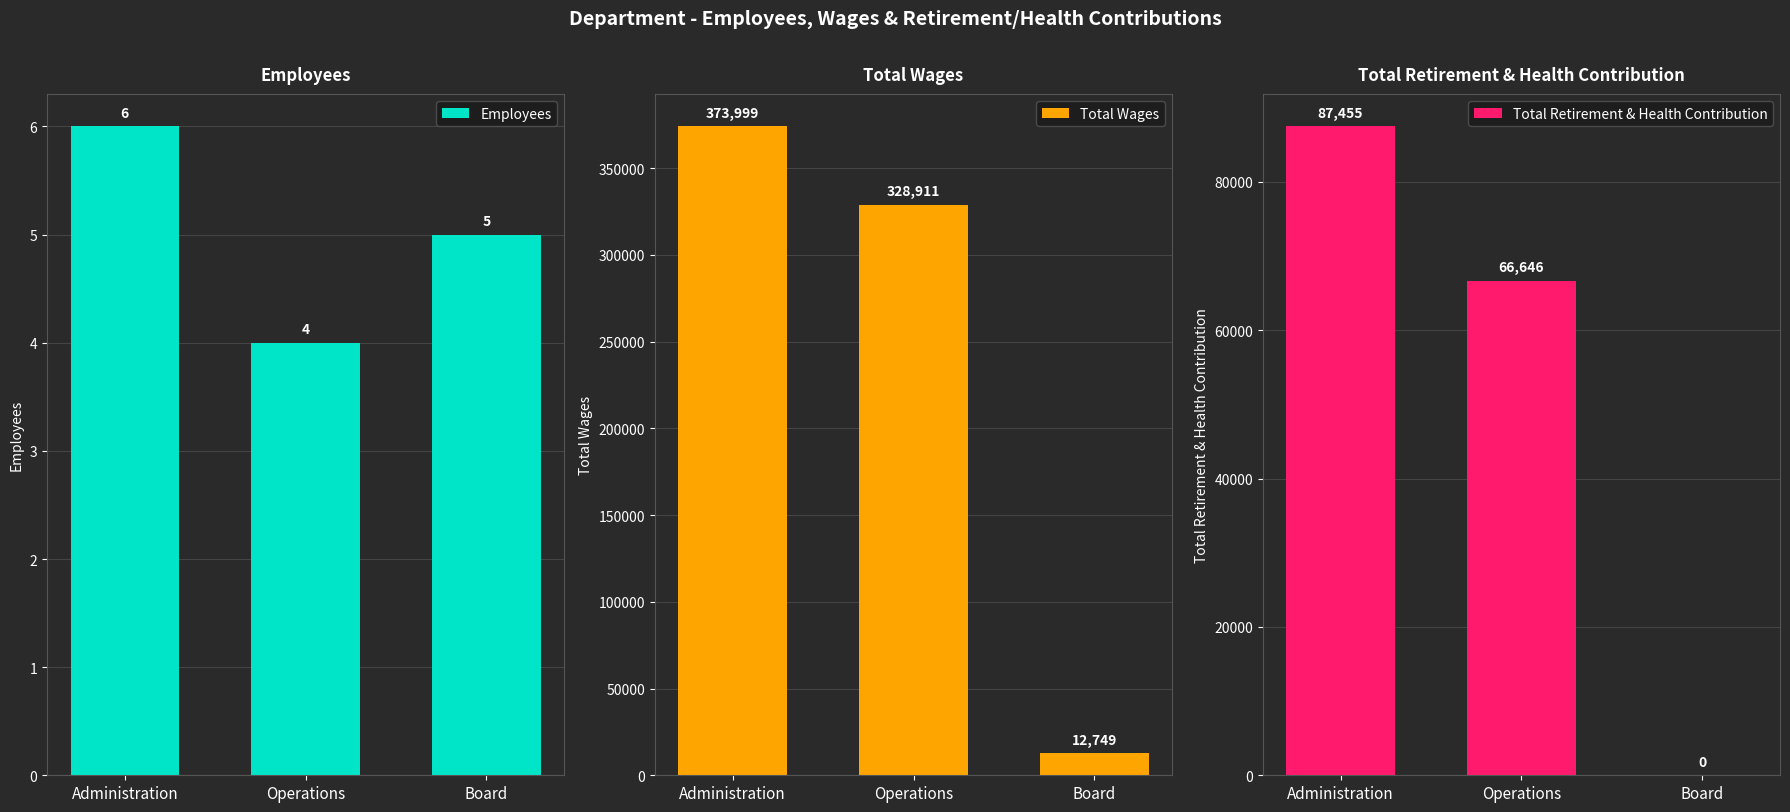

Rank the categories by Total Wages value from highest to lowest.

Administration, Operations, Board